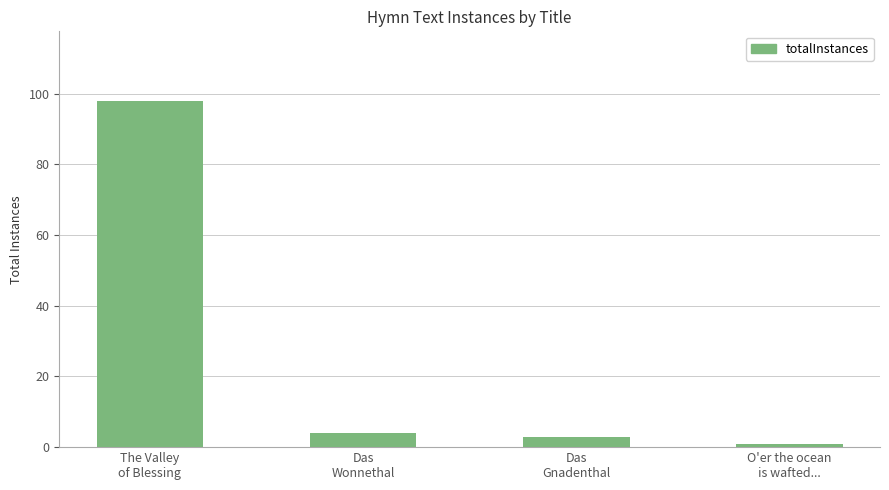

What is the difference between the values at The Valley
of Blessing and Das
Wonnethal?

94